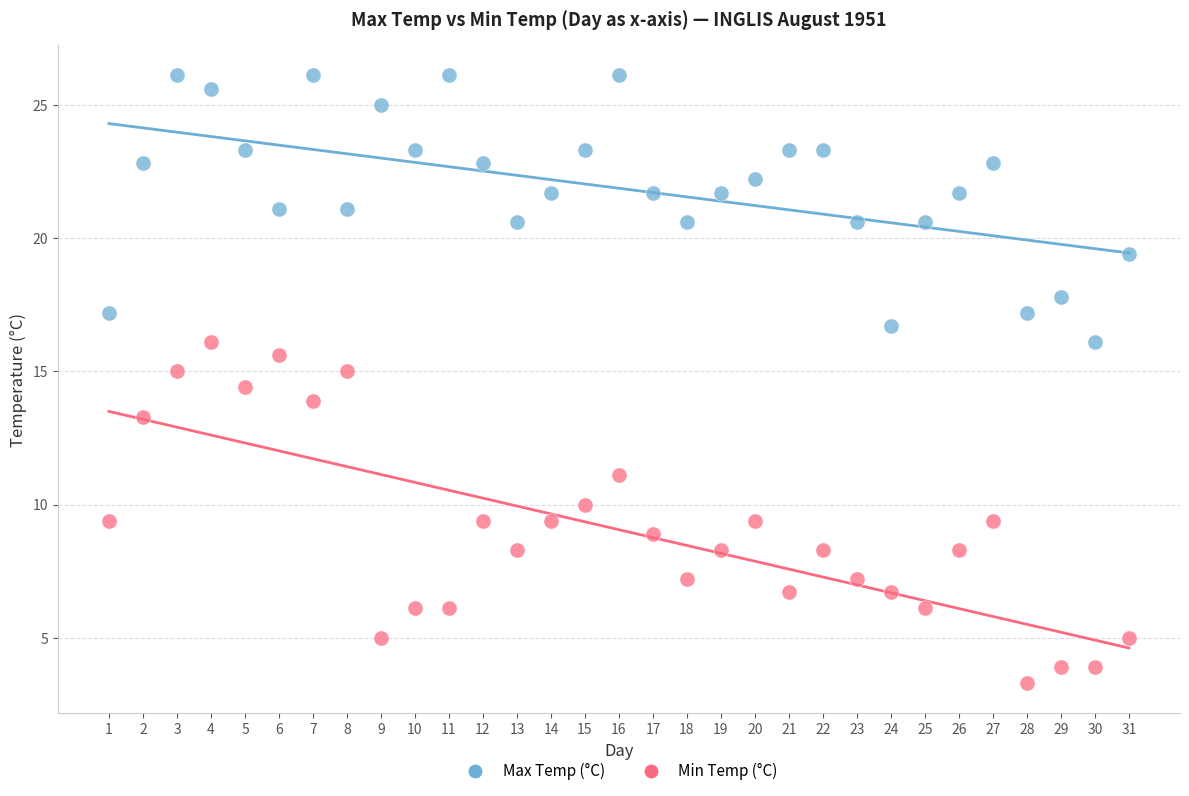

Which series has the largest Y range (max minus min)?

Min Temp (°C)